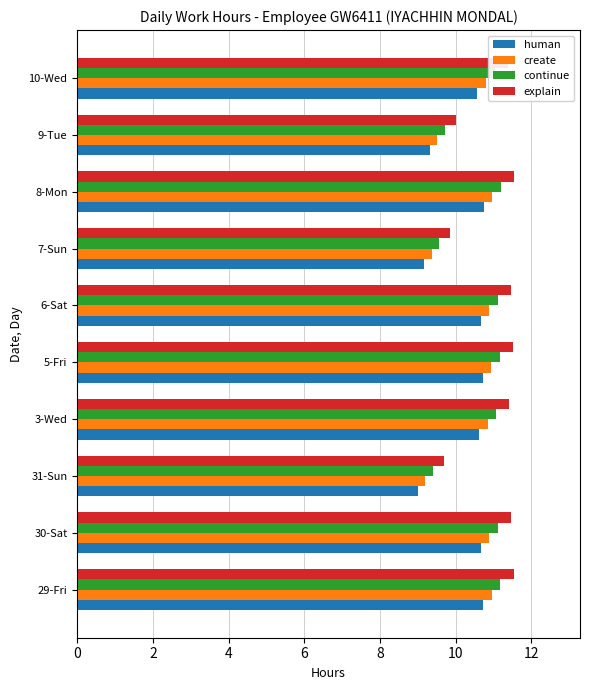

Which series has the widest spread of values?

explain